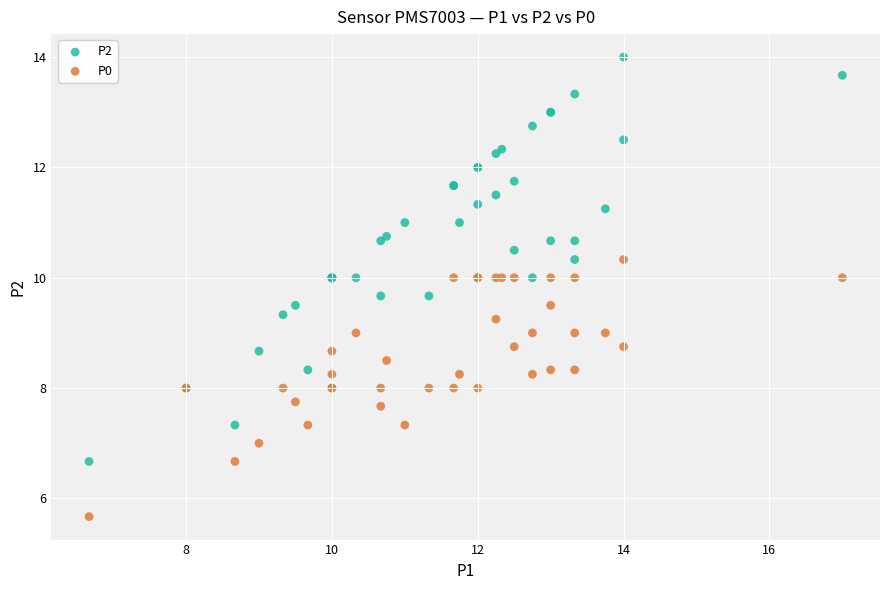

Which series has the widest spread of Y values?

P2